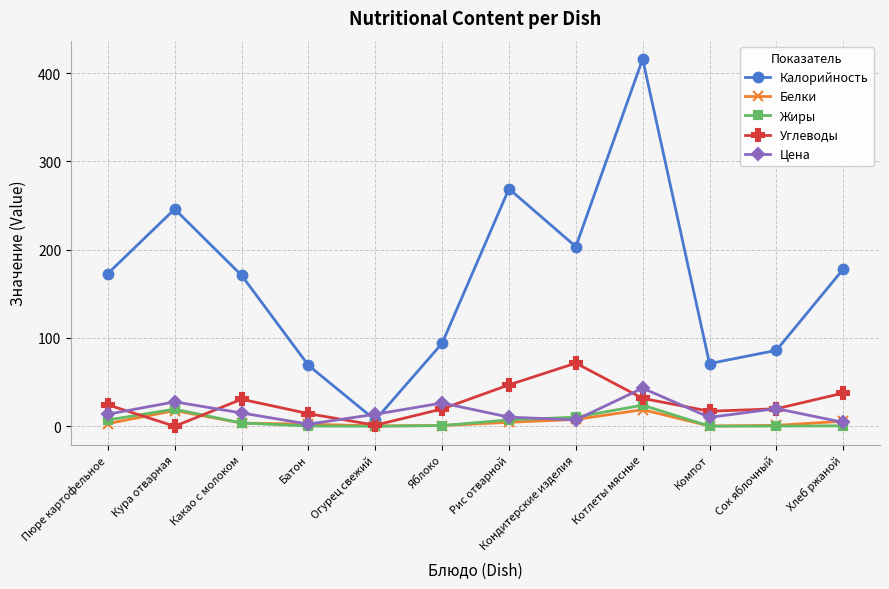

What is the spread (max minus min) of values at Пюре картофельное?

170.0